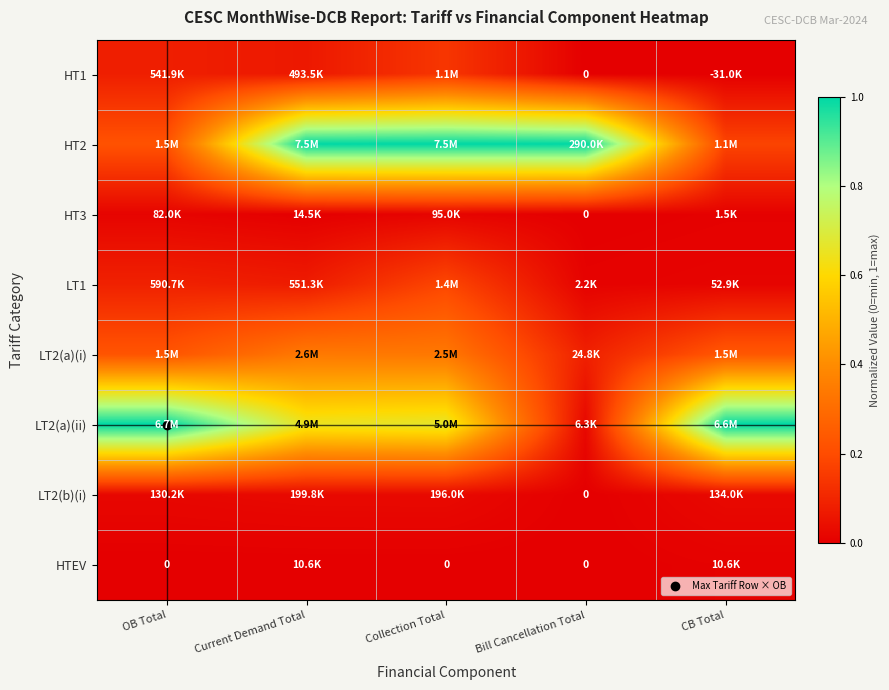

Rank the series by their maximum value, from highest to lowest.

HT2, LT2(a)(ii), LT2(a)(i), LT1, HT1, LT2(b)(i), HT3, HTEV